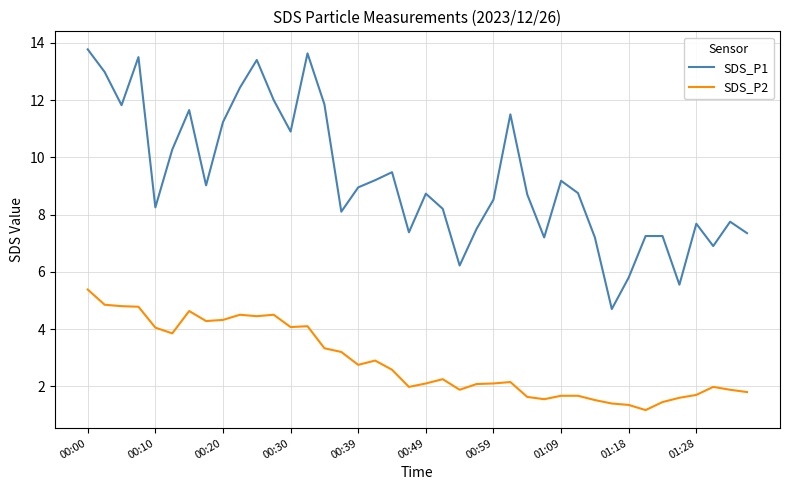

Does the chart have visible grid lines?

Yes